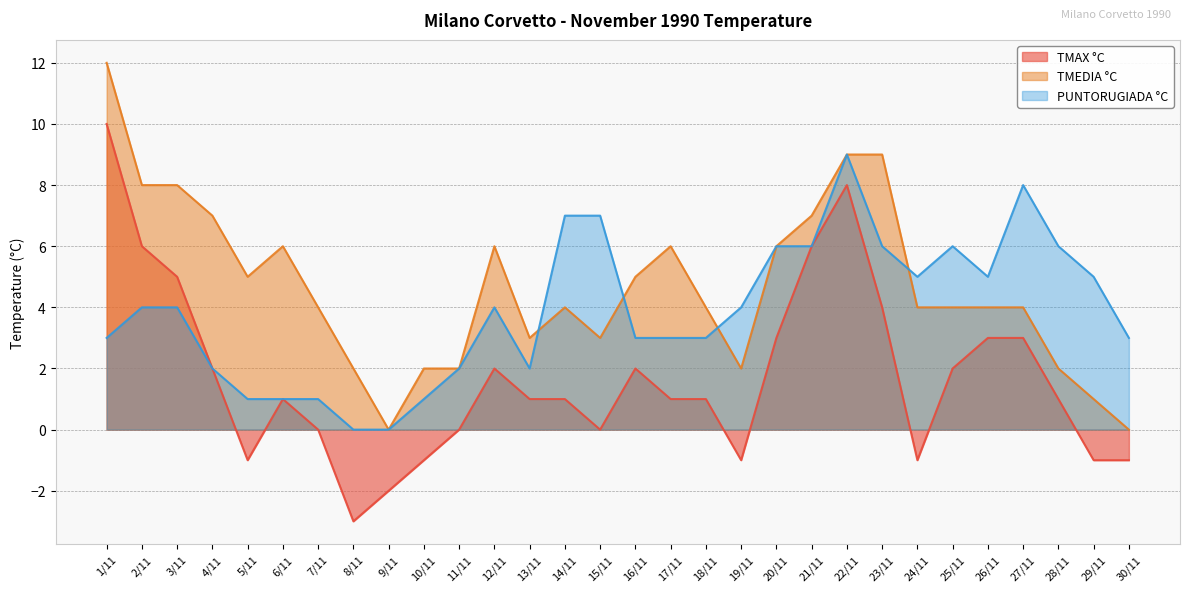

Which has a higher value, 1/11 or 19/11?

1/11